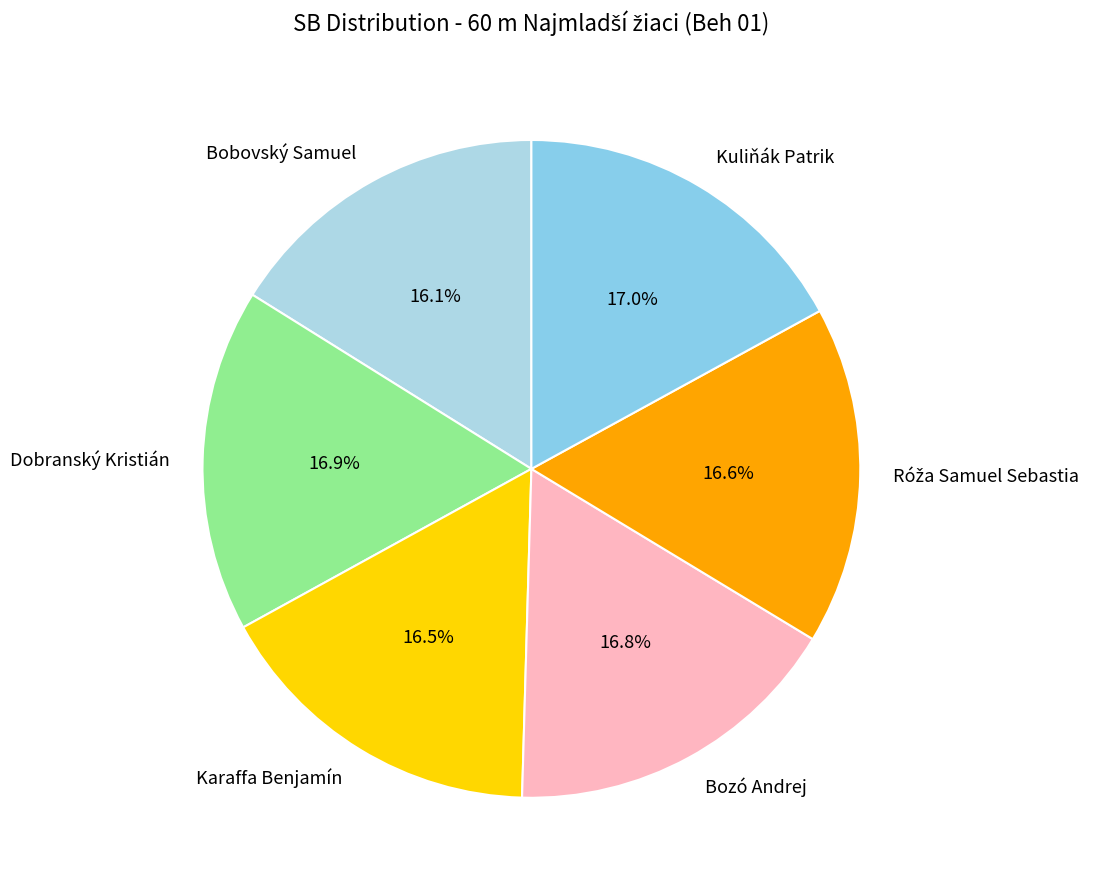

To the nearest percent, what is the difference between the largest and smallest slice percentages?

1%